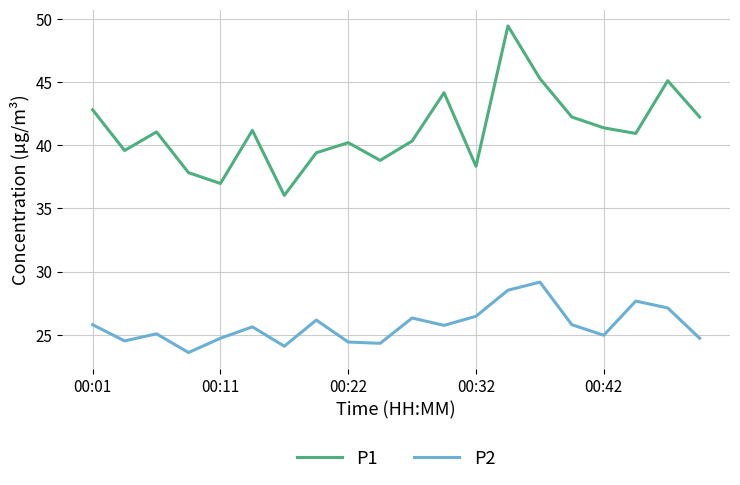

Which series has the largest range (max minus min)?

P1